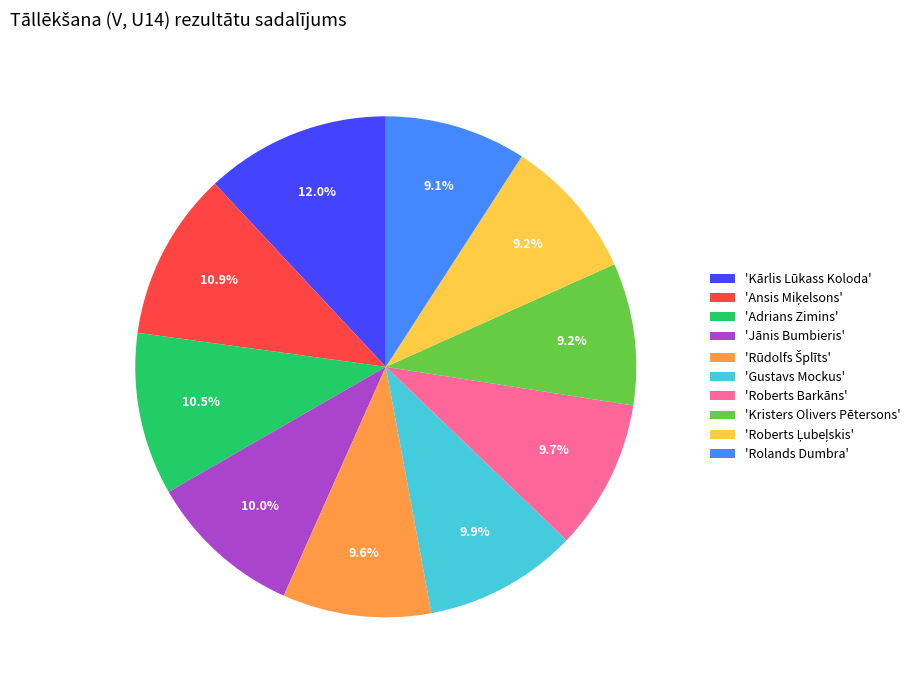

Which category has the biggest portion of the pie?

'Kārlis Lūkass Koloda'